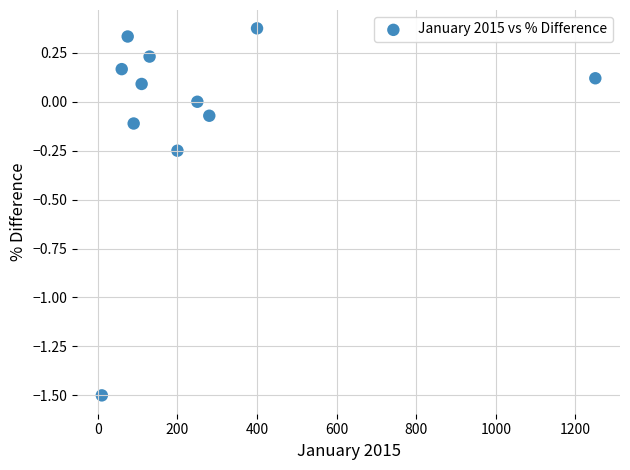

What is the range of Y values (max minus min)?

1.9